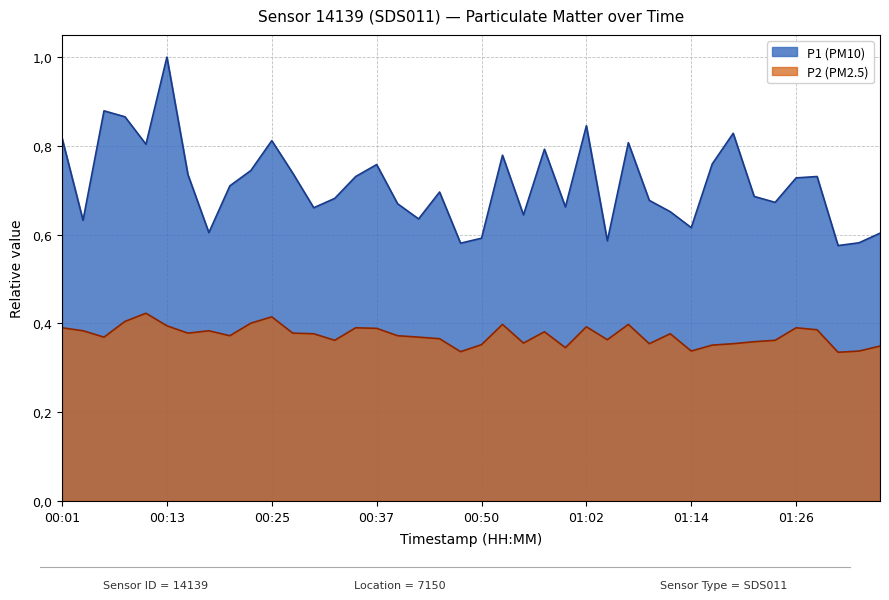

What is the maximum value shown in the chart?

1.0